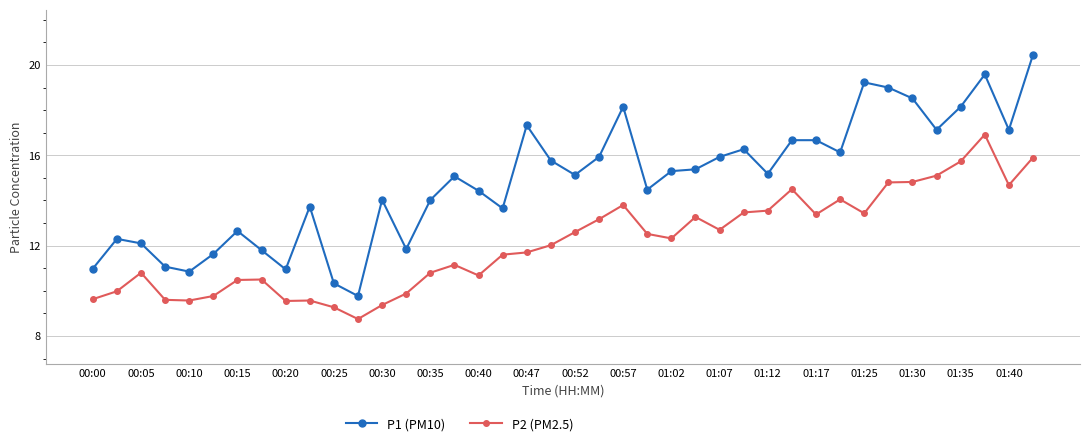

True or false: P1 (PM10) and P2 (PM2.5) cross at least once.

False